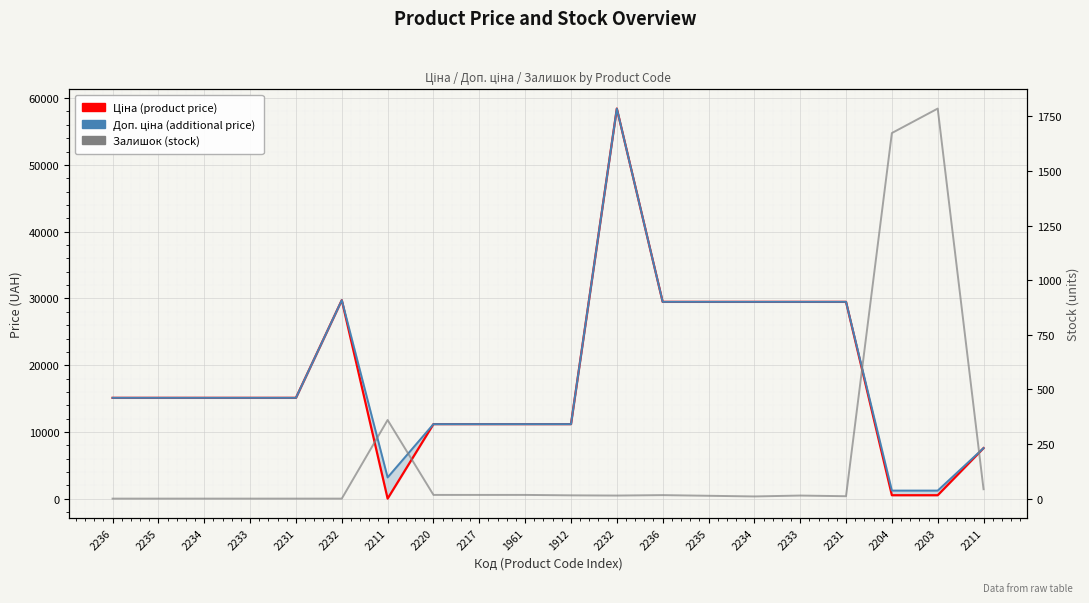

What is the difference between the maximum and minimum values in the Ціна (product price) series?

58394.5